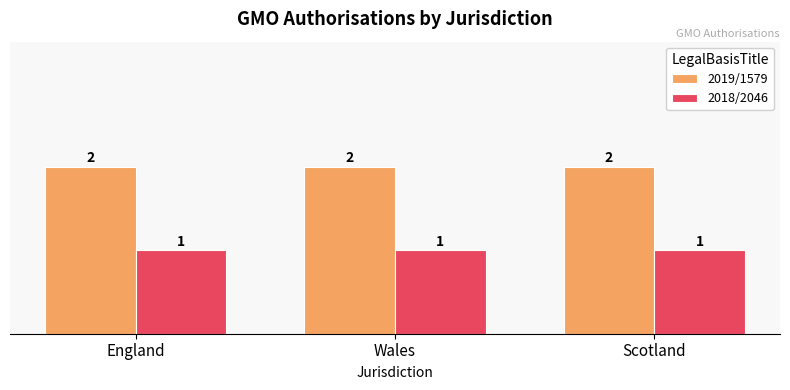

List the series in order of their overall mean, lowest first.

2018/2046, 2019/1579